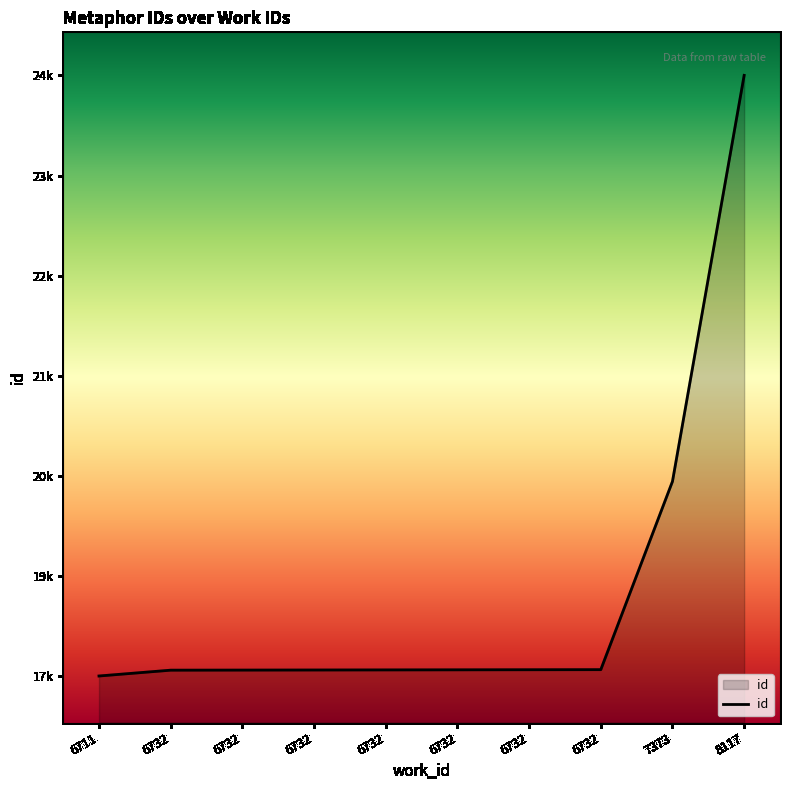

True or false: the data shows 17929 at 6732.

True